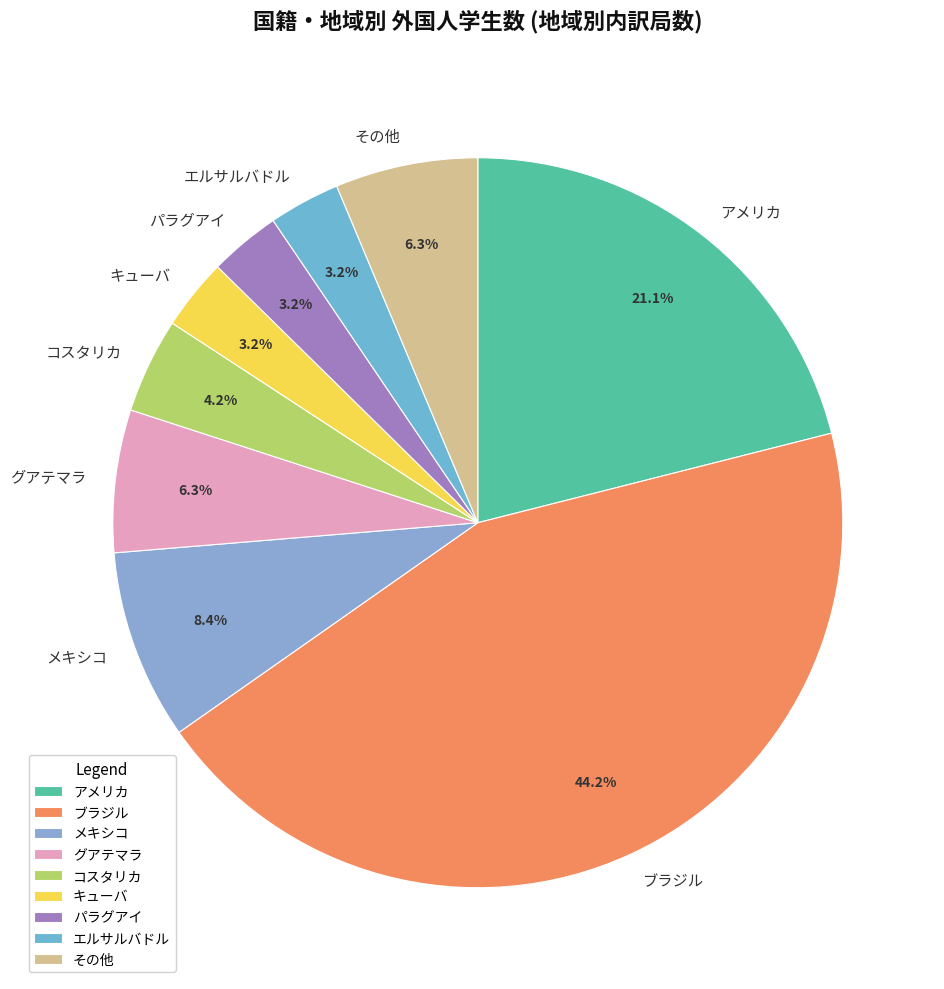

Approximately how many times larger is the value at エルサルバドル compared to その他?

0.5